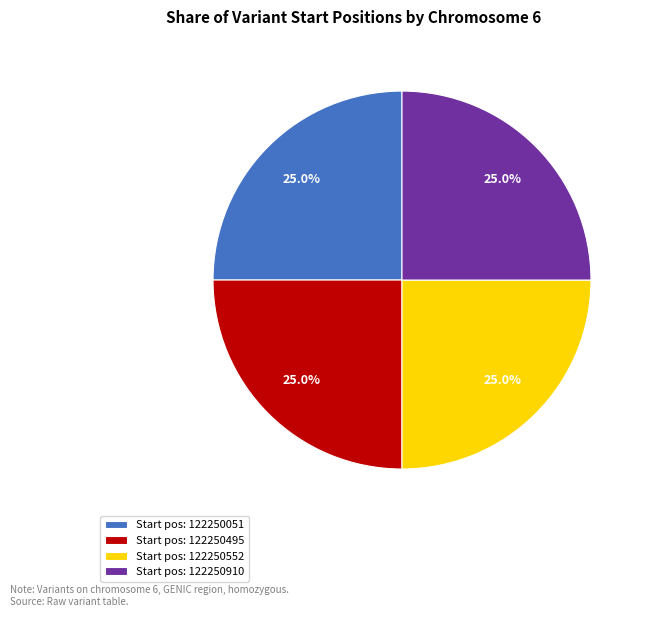

Approximately how many times larger is the value at Start pos: 122250495 compared to Start pos: 122250910?

1.0